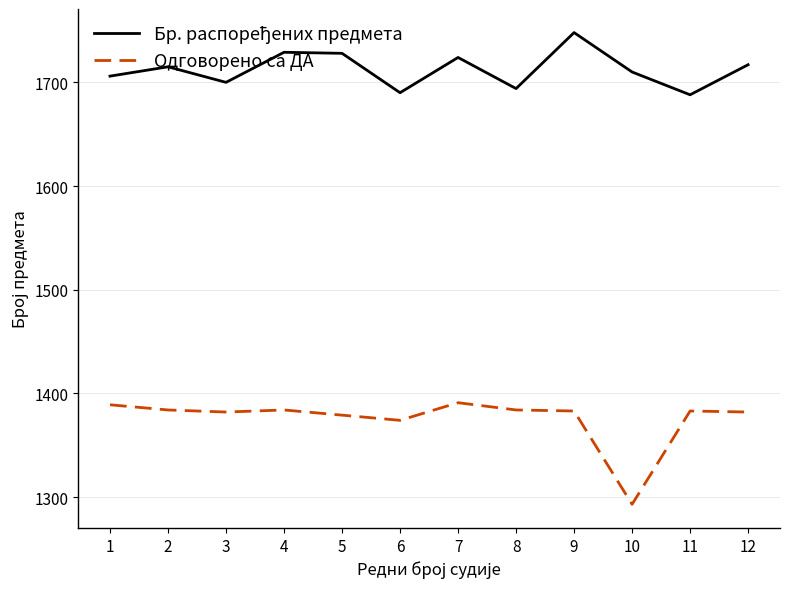

What is the difference between the maximum and minimum values in the Одговорено са ДА series?

98